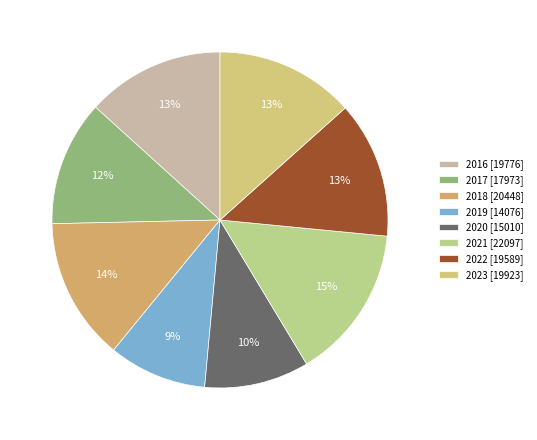

True or false: 2023 accounts for 23% of the total.

False